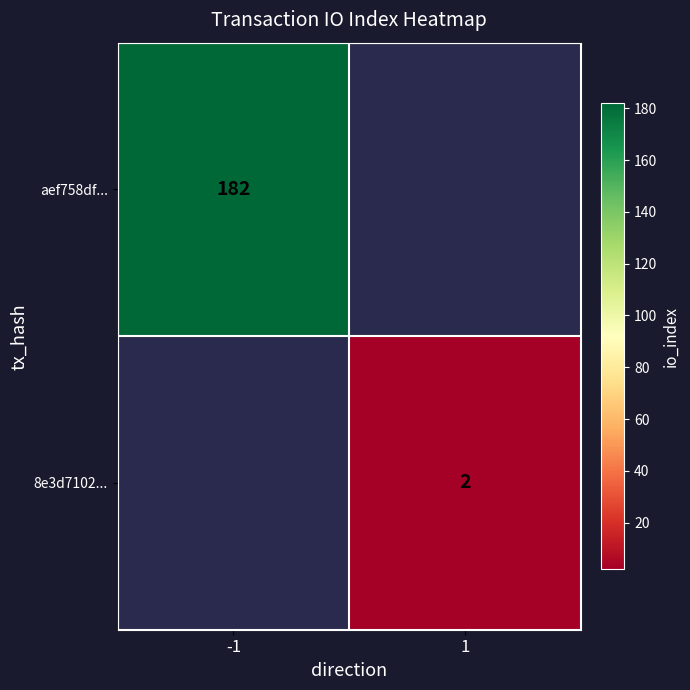

Is it true that aef758df... equals 102 at -1?

False